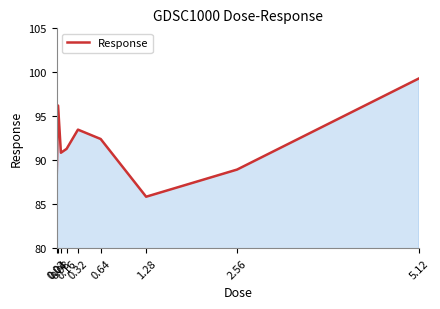

What is the sum of all values?

826.1